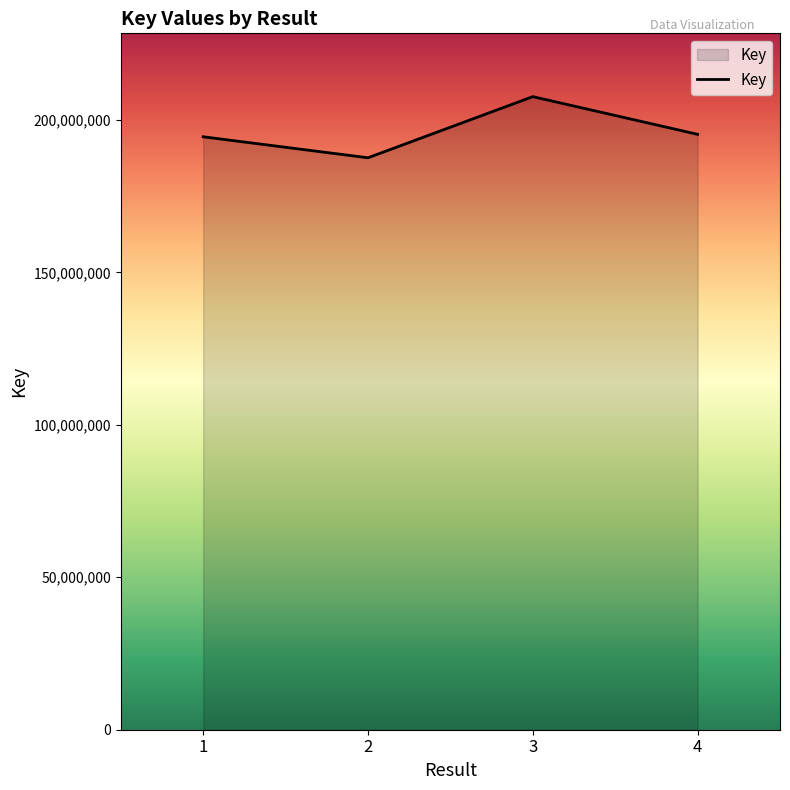

Where does the data first go above 195297985?

3